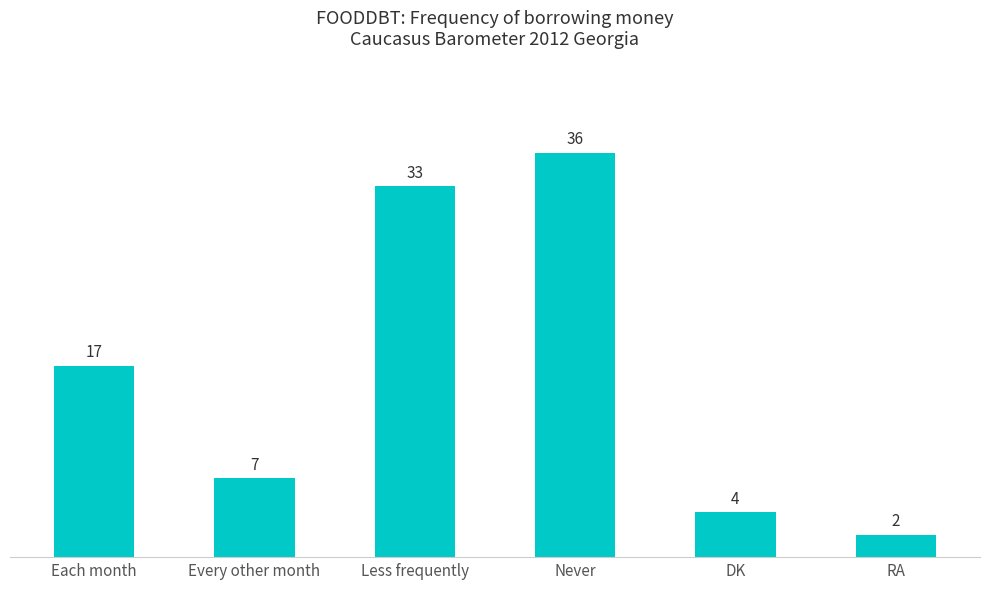

What is the smallest value displayed?

2